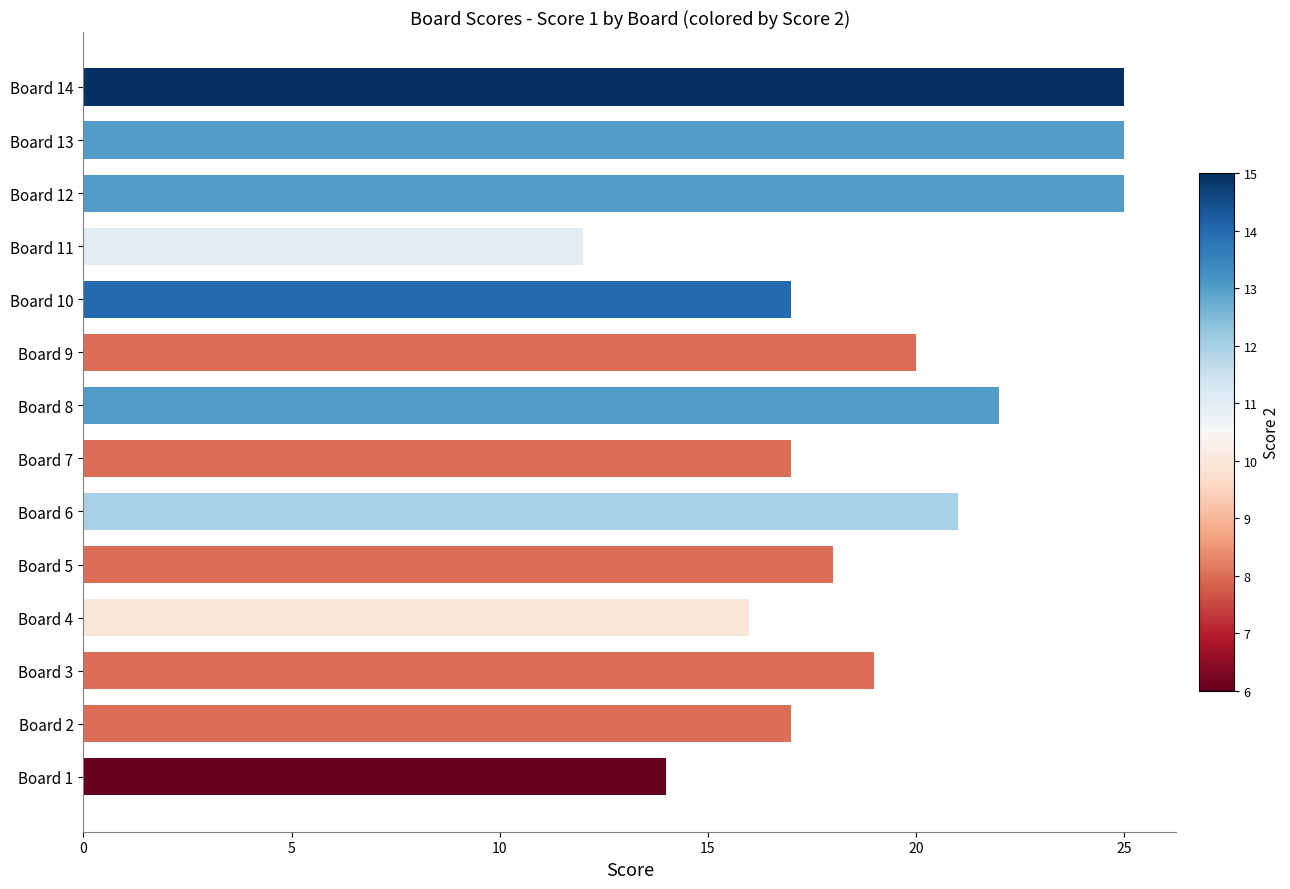

What is the change in value from Board 6 to Board 13?

+4